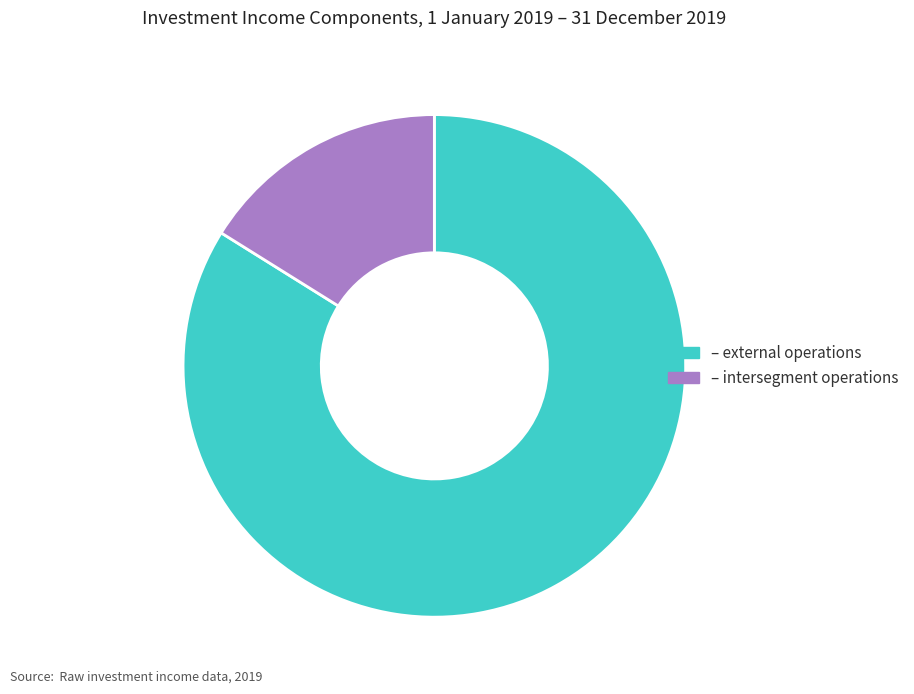

Between – external operations and – intersegment operations, which is larger?

– external operations